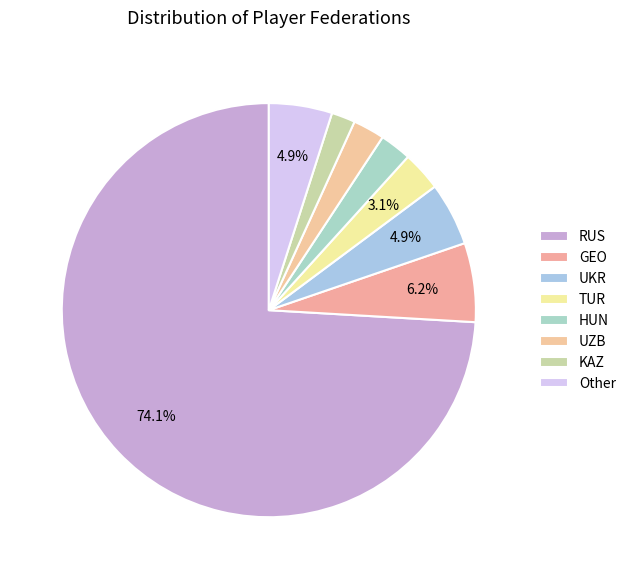

How many segments does this pie chart have?

8